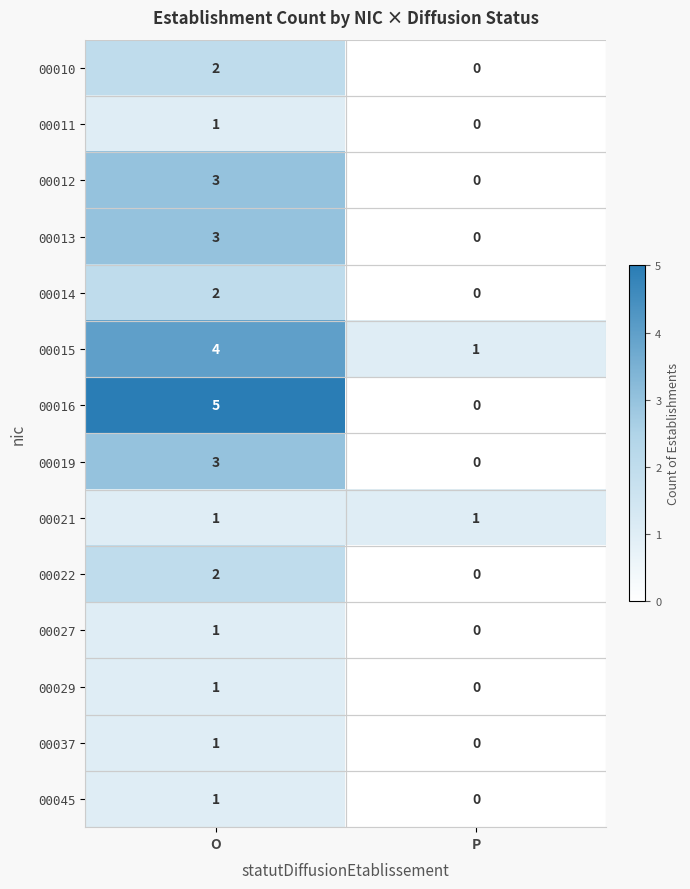

At which category is the sum across all series the highest?

O